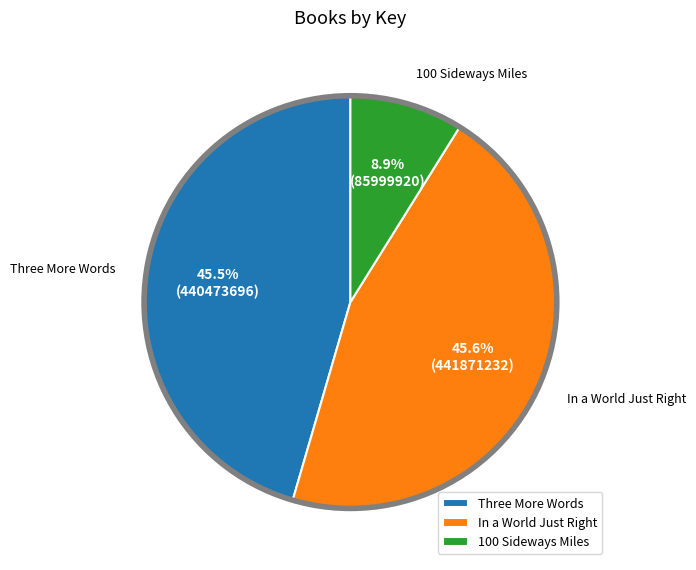

To the nearest percent, what portion does 100 Sideways Miles represent?

9%